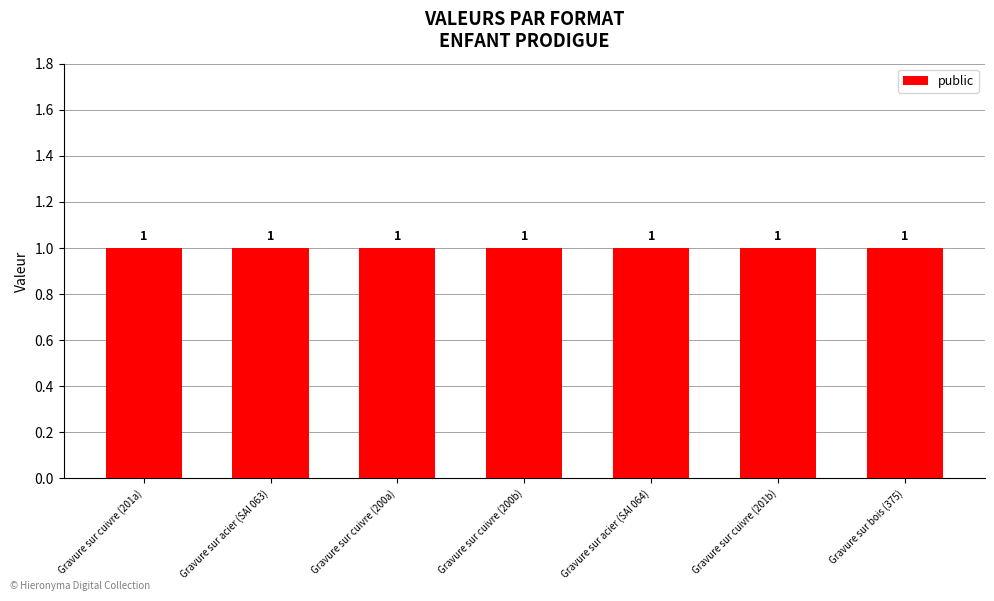

What is the label of the 3rd bar from the right?

Gravure sur acier (SAI 064)